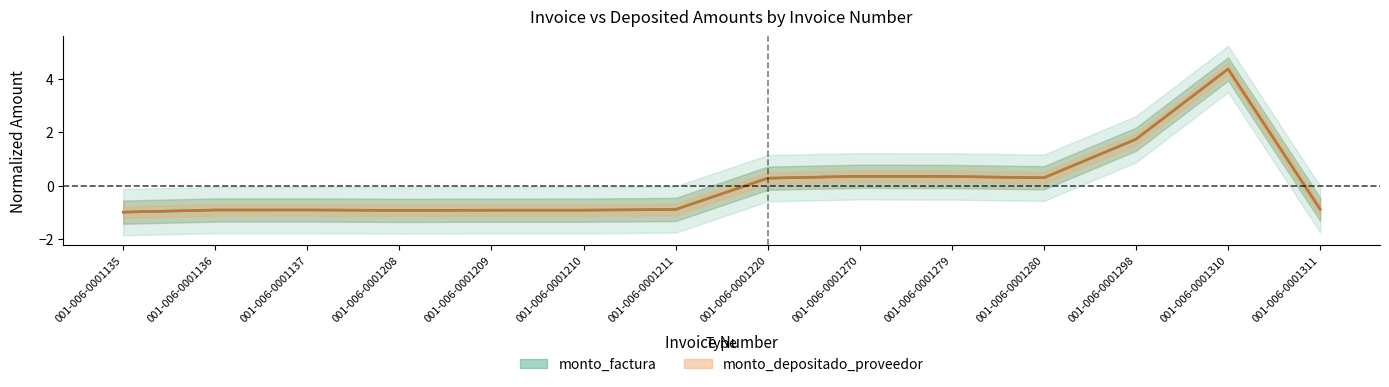

Count the number of data series in this chart.

2